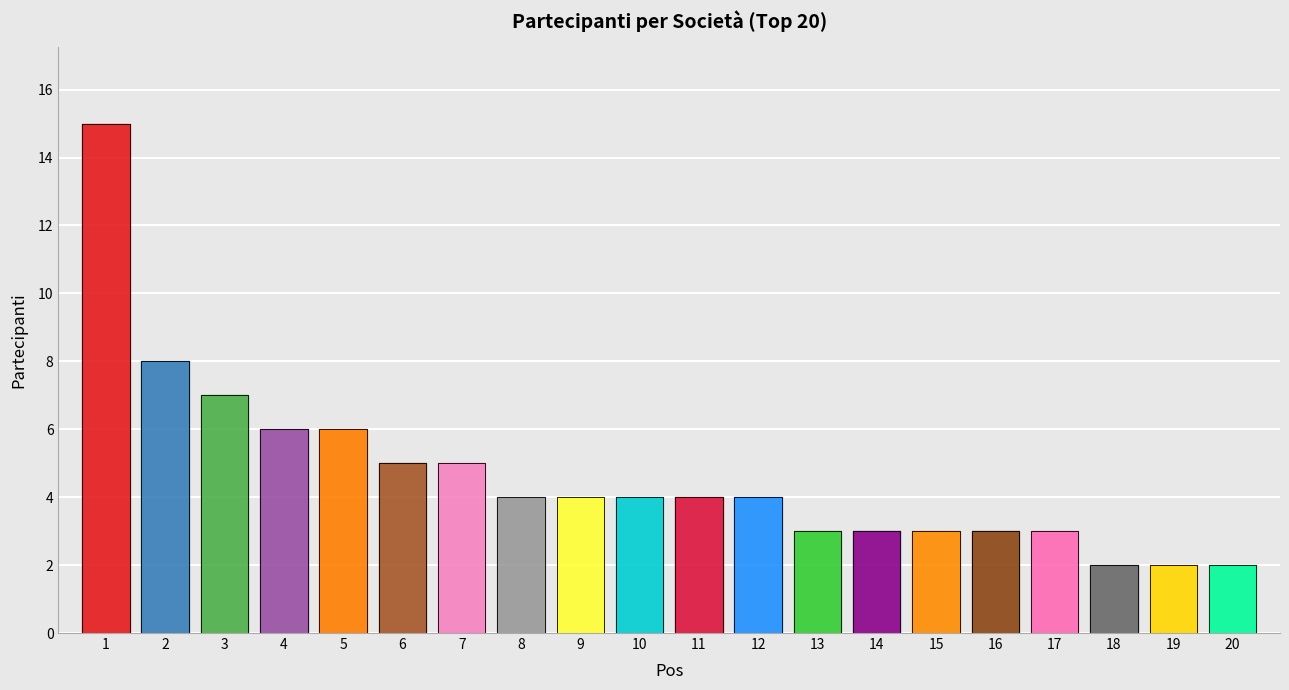

Approximately how many times larger is the value at 14 compared to 1?

0.2